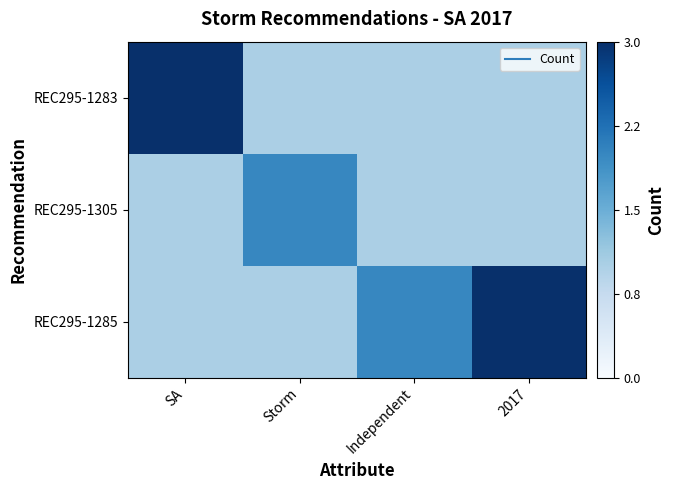

Reading left to right, list all the values displayed in this chart.

REC295-1283: SA=3	Storm=1	Independent=1	2017=1
REC295-1305: SA=1	Storm=2	Independent=1	2017=1
REC295-1285: SA=1	Storm=1	Independent=2	2017=3